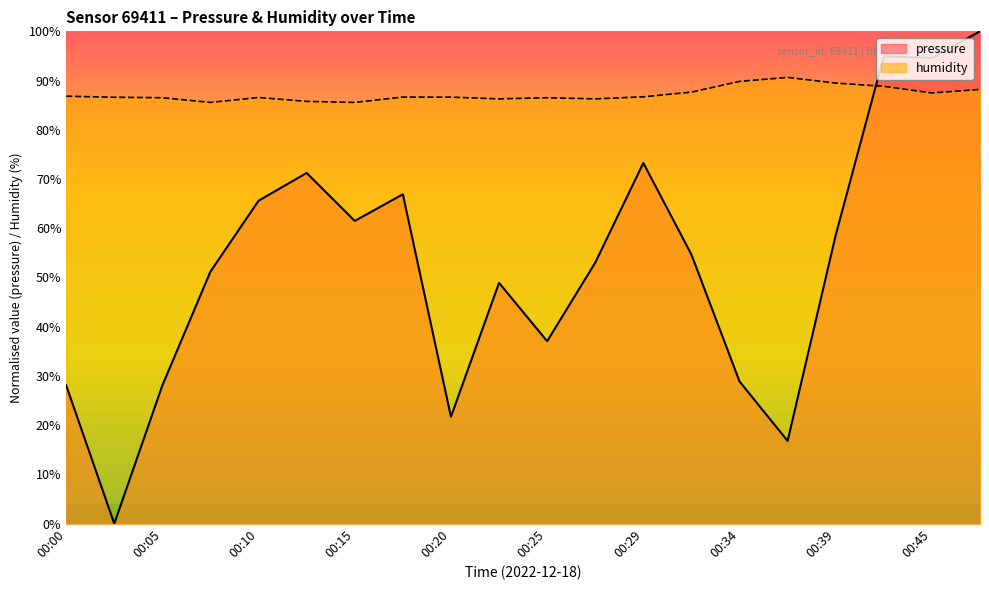

How many lines are shown in the chart?

2